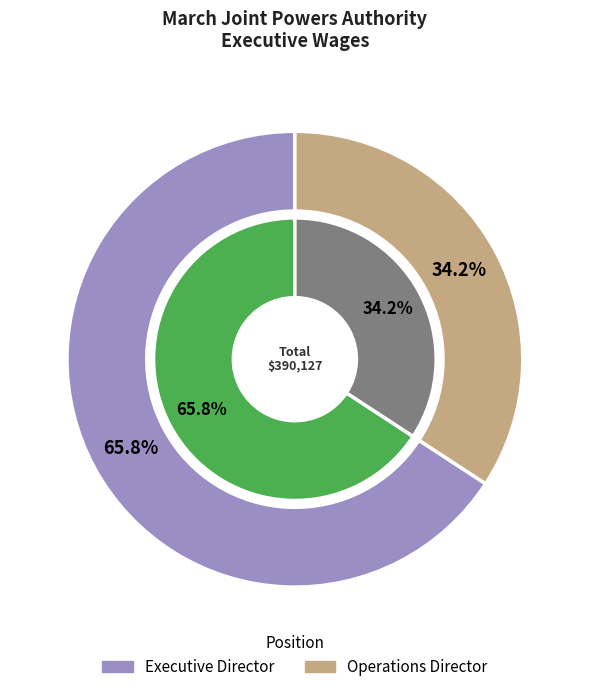

What percentage is the Operations Director slice, to the nearest percent?

34%